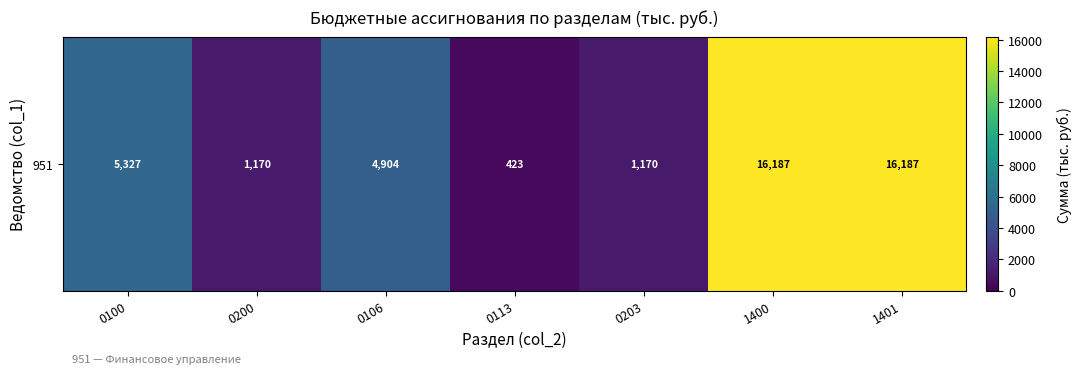

What is the difference between the maximum and minimum values?

15764.0